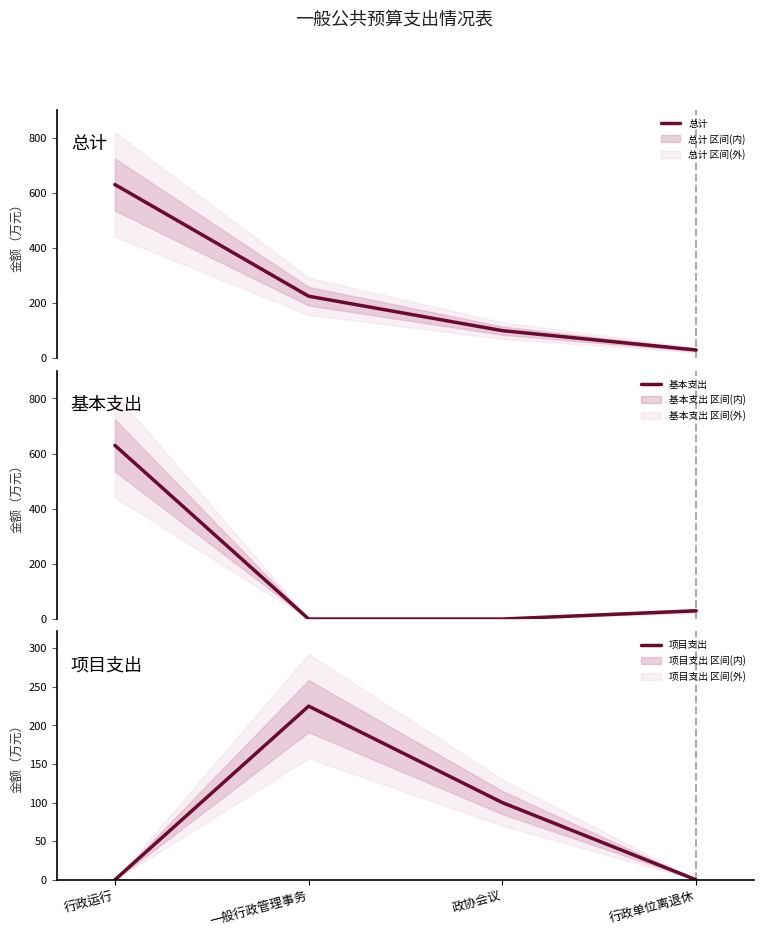

True or false: 基本支出 and 项目支出 cross at least once.

True